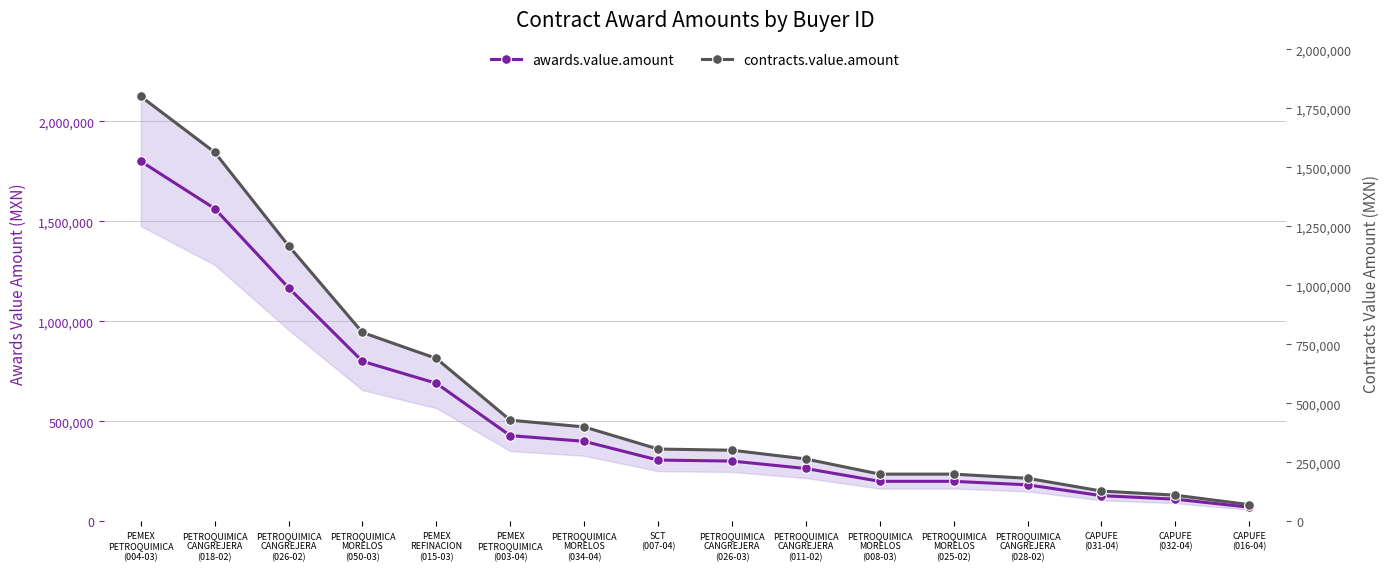

What is the difference between the second highest and minimum values in the awards.value.amount series?

1492722.0